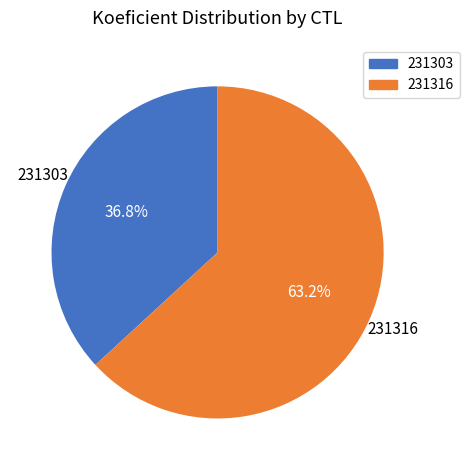

Combined, what portion of the pie is 231303 and 231316?

100.0%